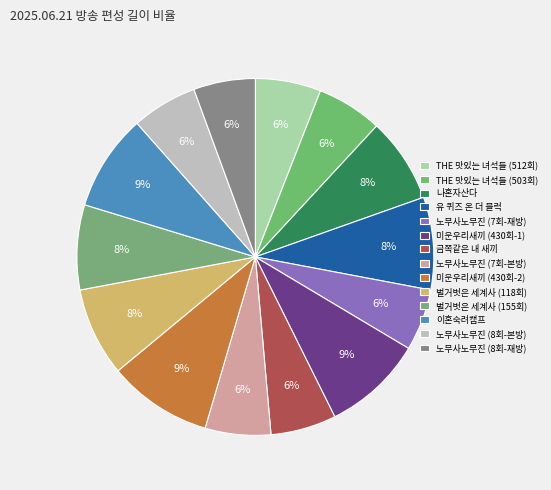

Combined, what portion of the pie is 이혼숙려캠프 and THE 맛있는 녀석들 (512회)?

14.7%